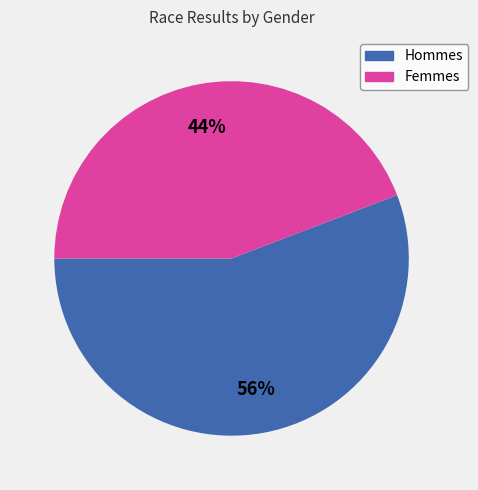

To the nearest percent, what is the difference between the largest and smallest slice percentages?

12%